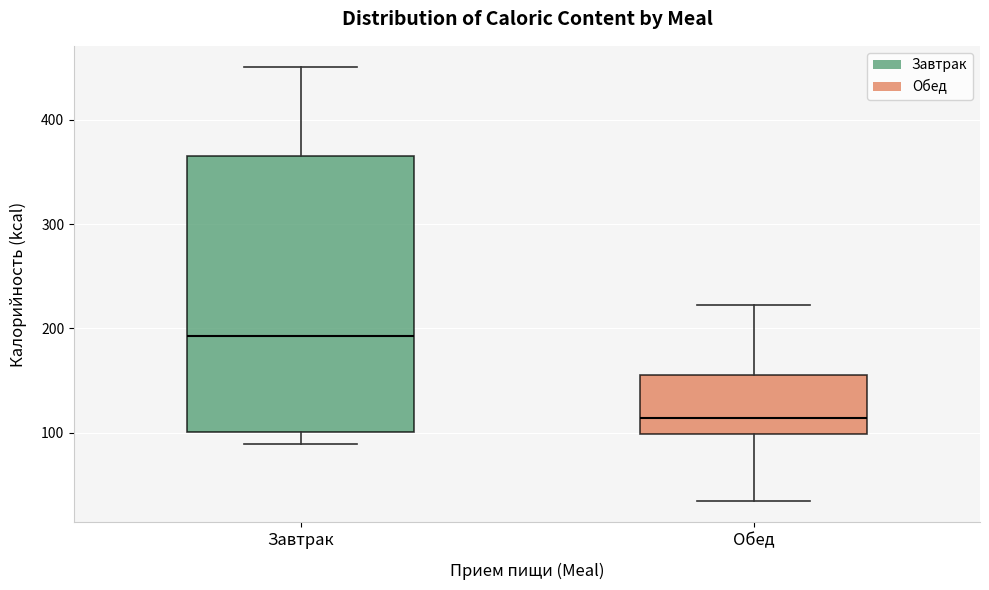

Which box has the highest median line?

Завтрак